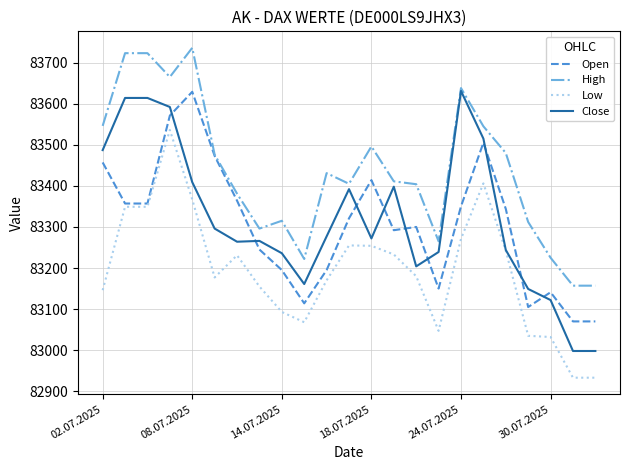

What is the minimum value shown in the chart?

82933